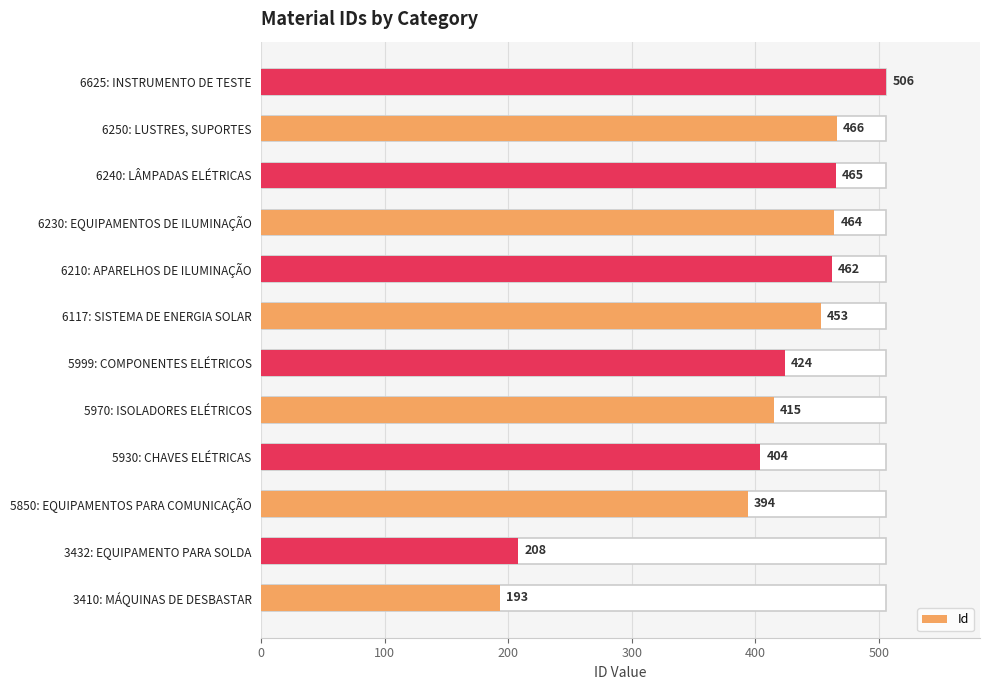

True or false: the data shows 112 at 5970: ISOLADORES ELÉTRICOS.

False